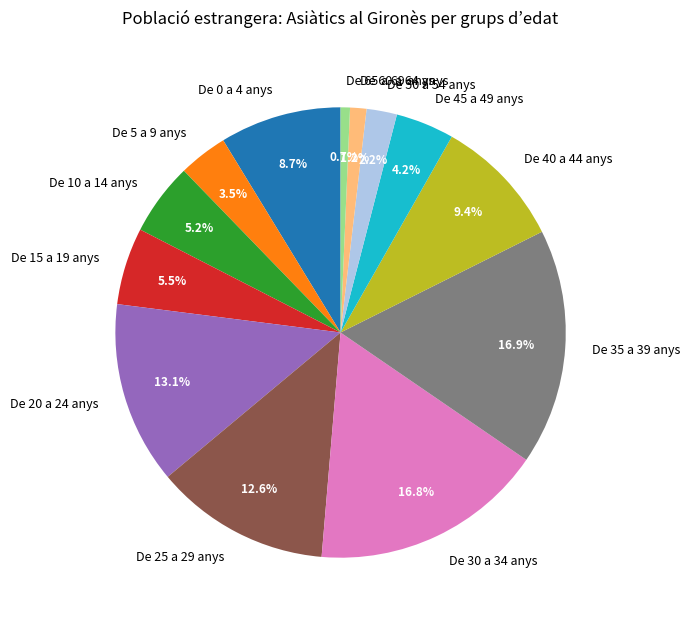

Do De 45 a 49 anys and De 20 a 24 anys together represent more than half of the pie?

No